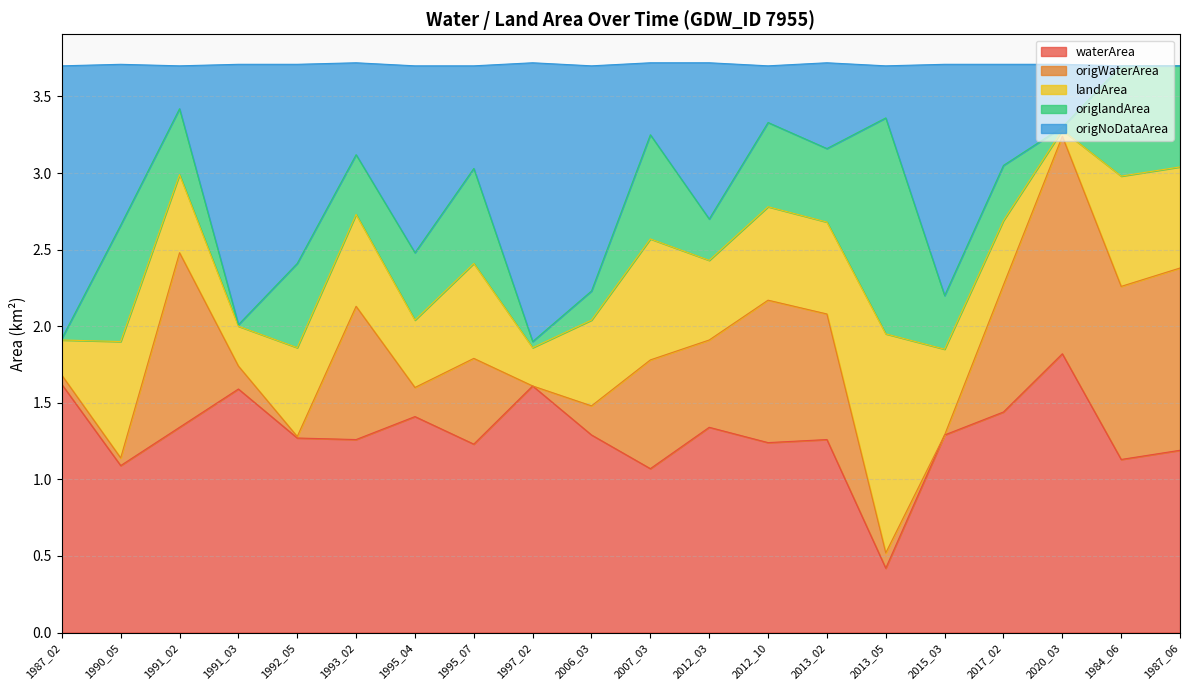

What position from the right is 2013_02?

7